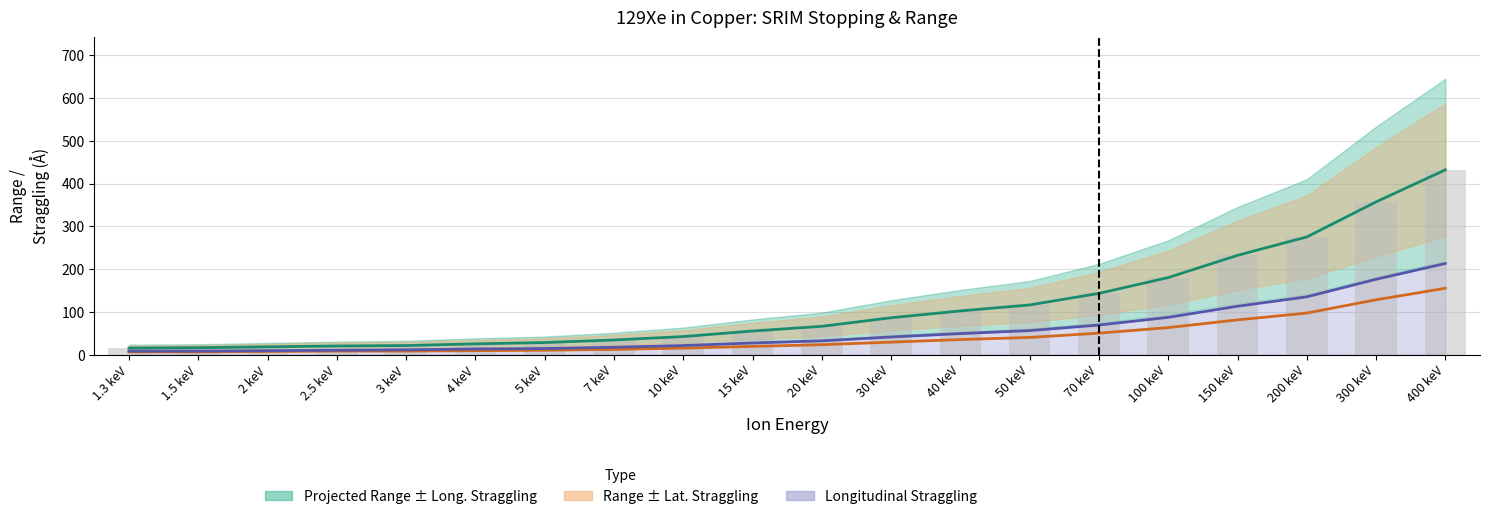

What is the average value of the Projected Range series?

113